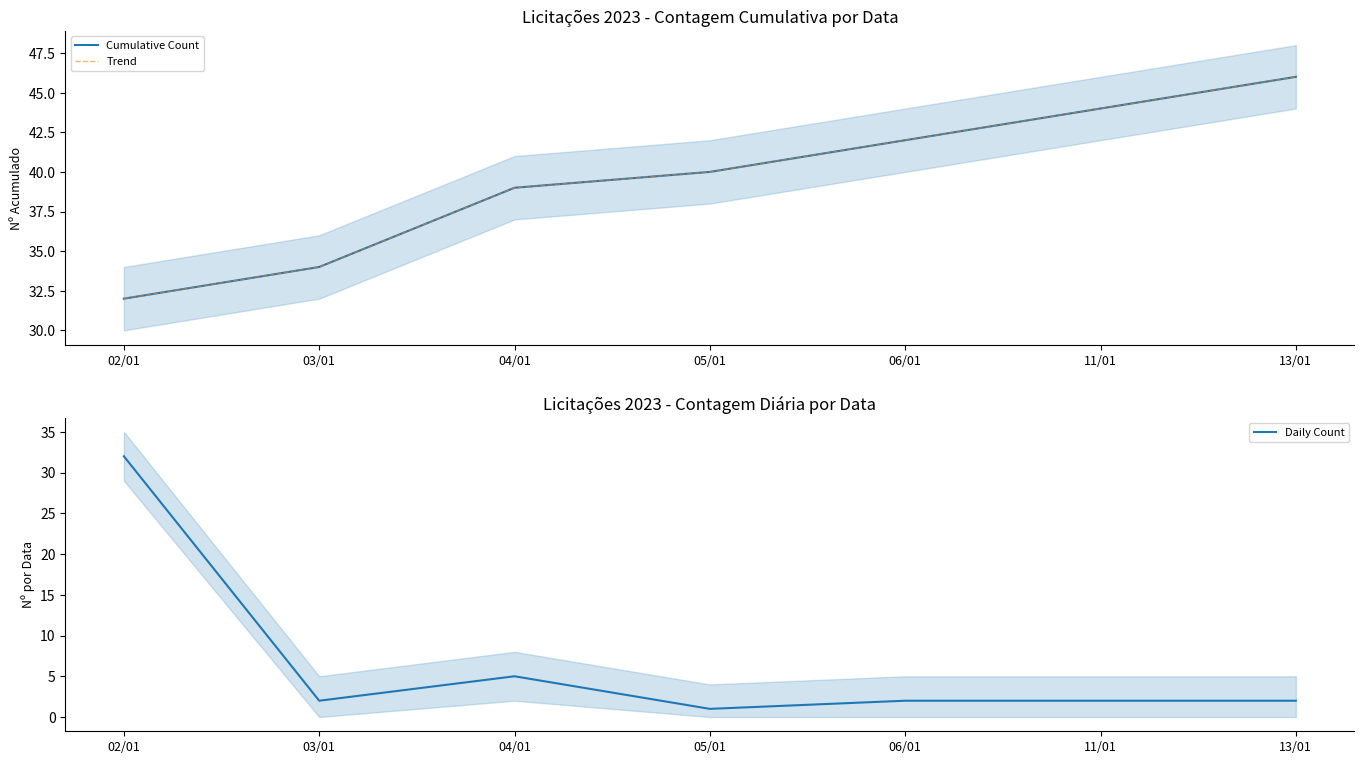

The Daily Count series shows 32 at 02/01. True or false?

True